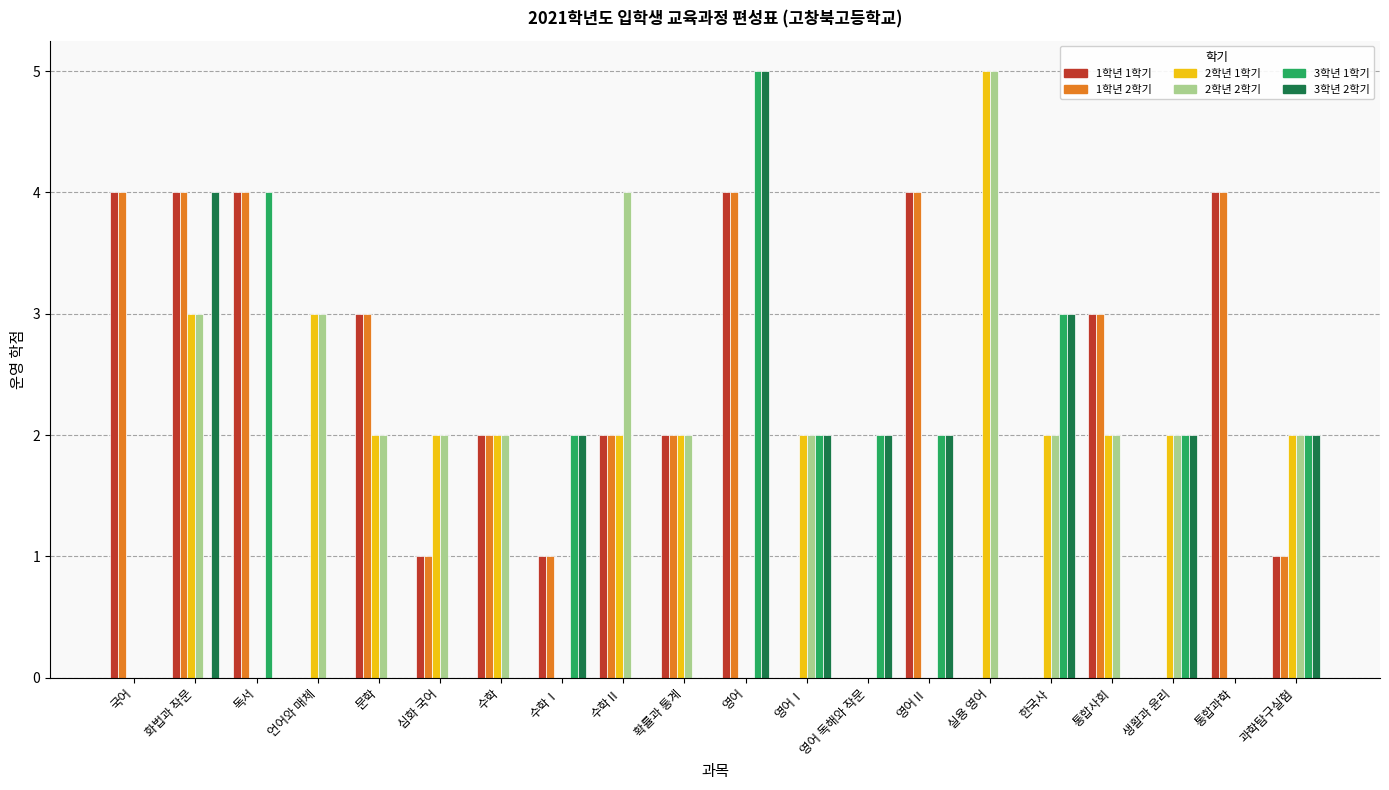

Reading left to right, what are all the values shown in this chart?

1학년 1학기: 국어=4	화법과 작문=4	독서=4	언어와 매체=0	문학=3	심화 국어=1	수학=2	수학Ⅰ=1	수학Ⅱ=2	확률과 통계=2	영어=4	영어Ⅰ=0	영어 독해와 작문=0	영어Ⅱ=4	실용 영어=0	한국사=0	통합사회=3	생활과 윤리=0	통합과학=4	과학탐구실험=1
1학년 2학기: 국어=4	화법과 작문=4	독서=4	언어와 매체=0	문학=3	심화 국어=1	수학=2	수학Ⅰ=1	수학Ⅱ=2	확률과 통계=2	영어=4	영어Ⅰ=0	영어 독해와 작문=0	영어Ⅱ=4	실용 영어=0	한국사=0	통합사회=3	생활과 윤리=0	통합과학=4	과학탐구실험=1
2학년 1학기: 국어=0	화법과 작문=3	독서=0	언어와 매체=3	문학=2	심화 국어=2	수학=2	수학Ⅰ=0	수학Ⅱ=2	확률과 통계=2	영어=0	영어Ⅰ=2	영어 독해와 작문=0	영어Ⅱ=0	실용 영어=5	한국사=2	통합사회=2	생활과 윤리=2	통합과학=0	과학탐구실험=2
2학년 2학기: 국어=0	화법과 작문=3	독서=0	언어와 매체=3	문학=2	심화 국어=2	수학=2	수학Ⅰ=0	수학Ⅱ=4	확률과 통계=2	영어=0	영어Ⅰ=2	영어 독해와 작문=0	영어Ⅱ=0	실용 영어=5	한국사=2	통합사회=2	생활과 윤리=2	통합과학=0	과학탐구실험=2
3학년 1학기: 국어=0	화법과 작문=0	독서=4	언어와 매체=0	문학=0	심화 국어=0	수학=0	수학Ⅰ=2	수학Ⅱ=0	확률과 통계=0	영어=5	영어Ⅰ=2	영어 독해와 작문=2	영어Ⅱ=2	실용 영어=0	한국사=3	통합사회=0	생활과 윤리=2	통합과학=0	과학탐구실험=2
3학년 2학기: 국어=0	화법과 작문=4	독서=0	언어와 매체=0	문학=0	심화 국어=0	수학=0	수학Ⅰ=2	수학Ⅱ=0	확률과 통계=0	영어=5	영어Ⅰ=2	영어 독해와 작문=2	영어Ⅱ=2	실용 영어=0	한국사=3	통합사회=0	생활과 윤리=2	통합과학=0	과학탐구실험=2